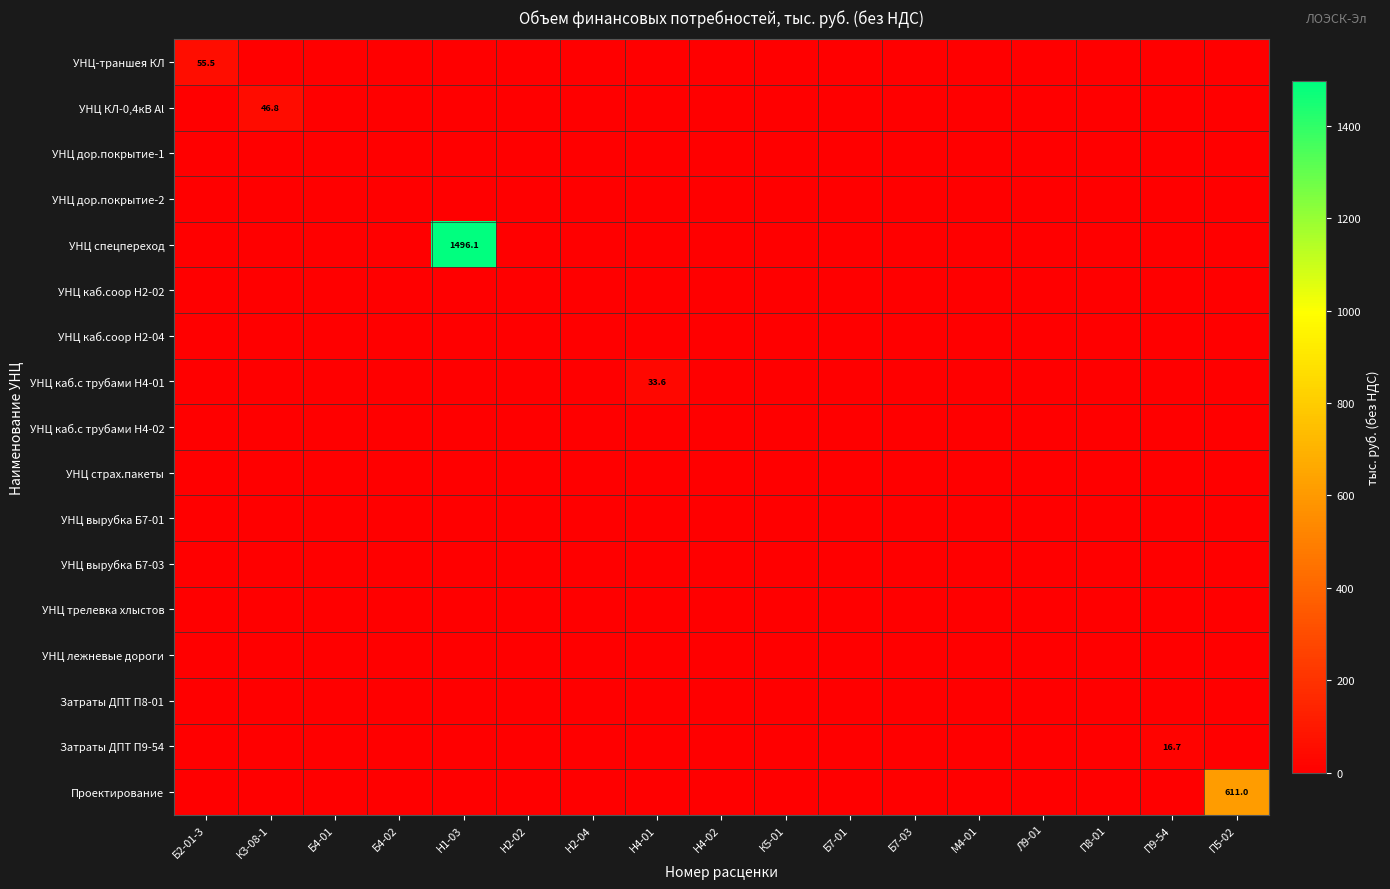

Between Н4-01 and П8-01, which is larger?

Н4-01